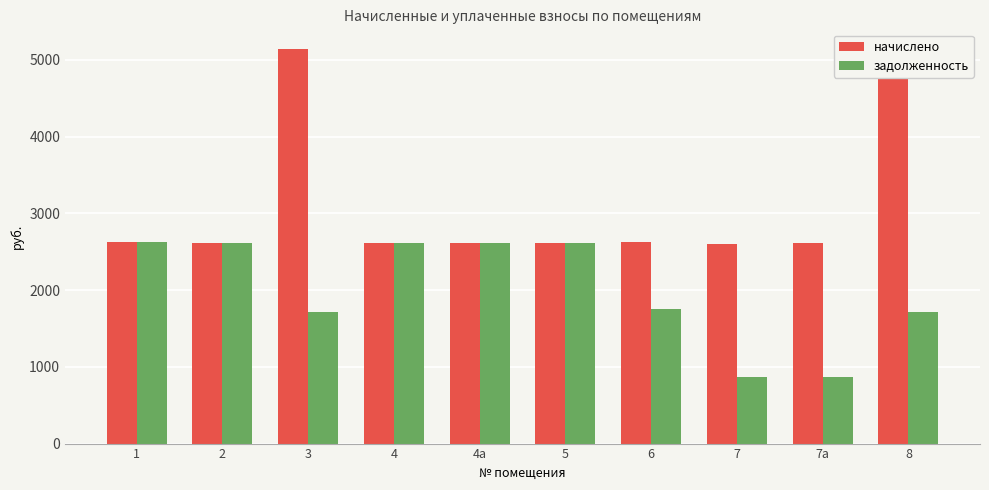

At how many categories does at least one series exceed 912?

10